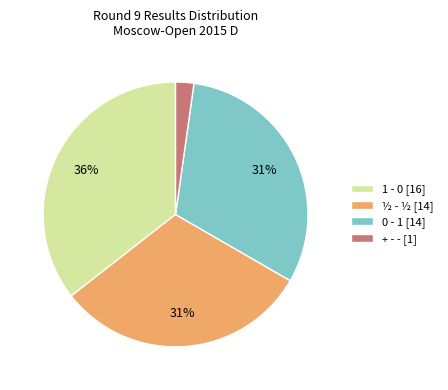

To the nearest percent, what is the average slice percentage?

25%